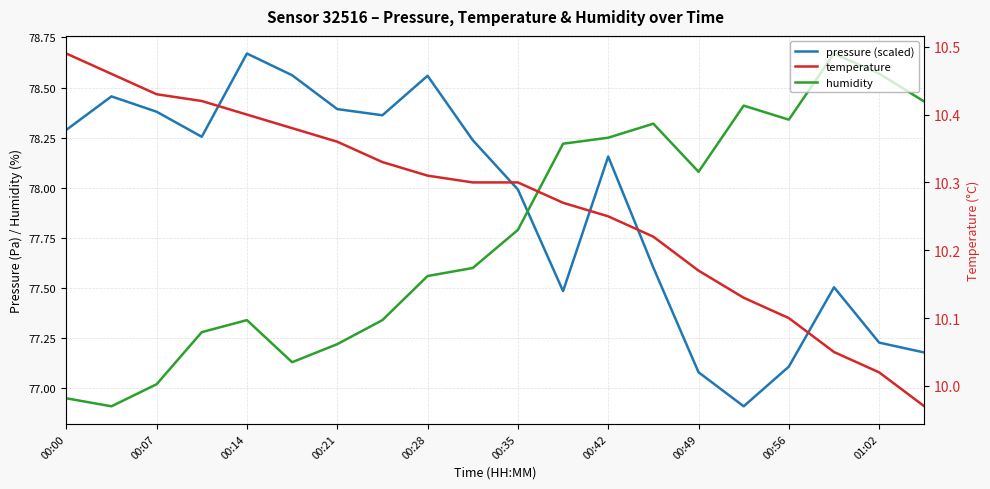

At 00:21, list the series in order from smallest to largest.

temperature, humidity, pressure (scaled)